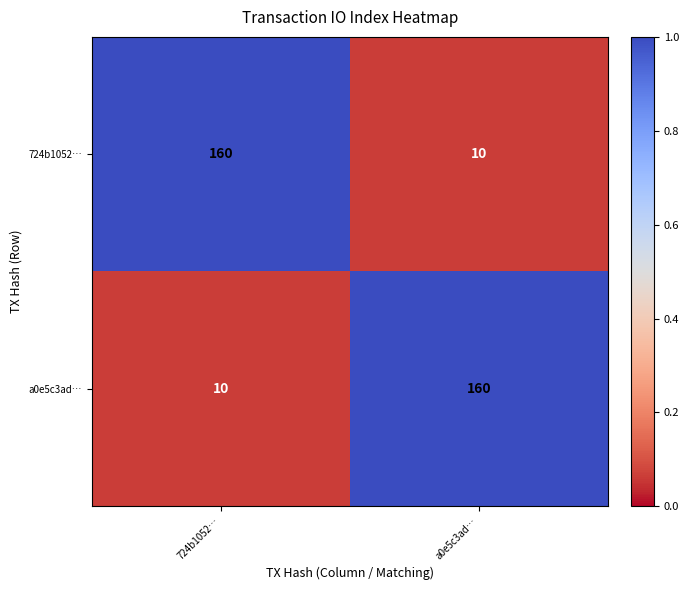

What is the difference between the highest and lowest values at 724b1052…?

150